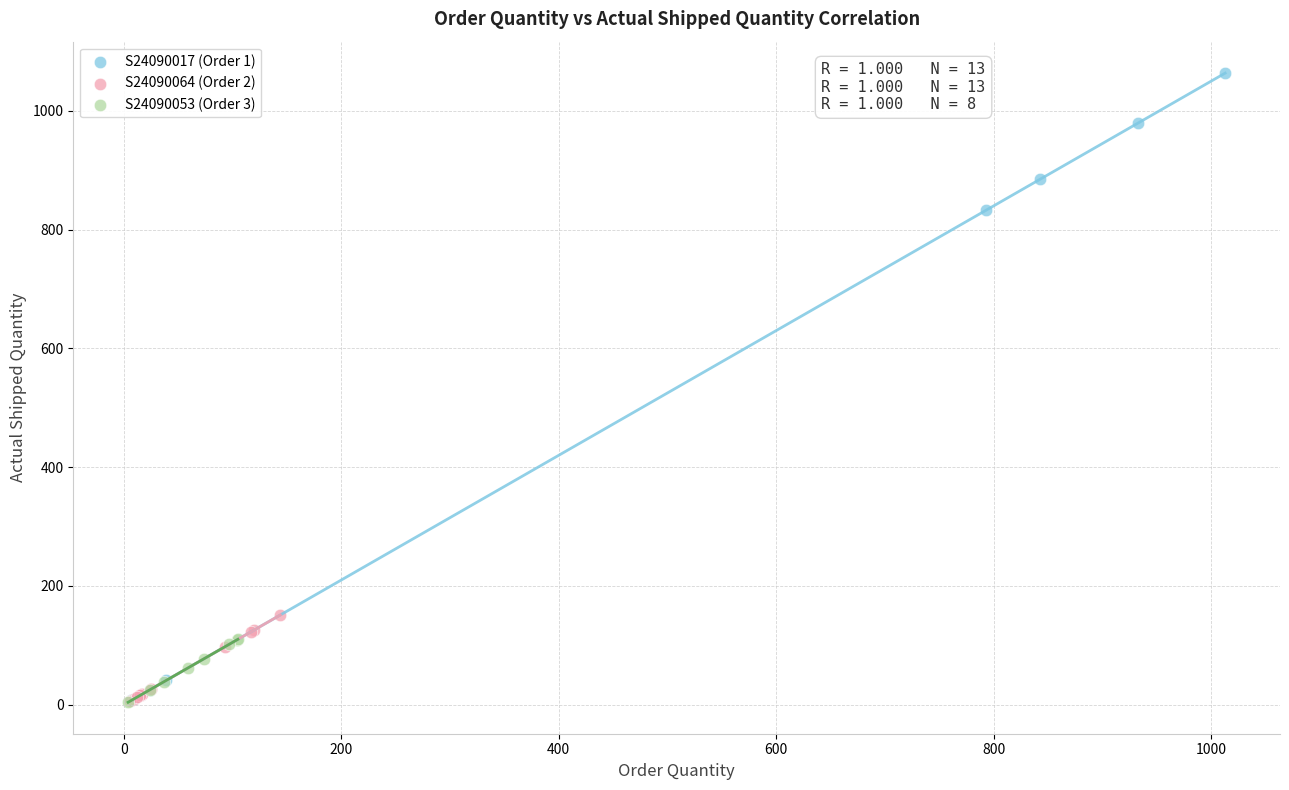

Which series has the largest Y range (max minus min)?

S24090017 (Order 1)